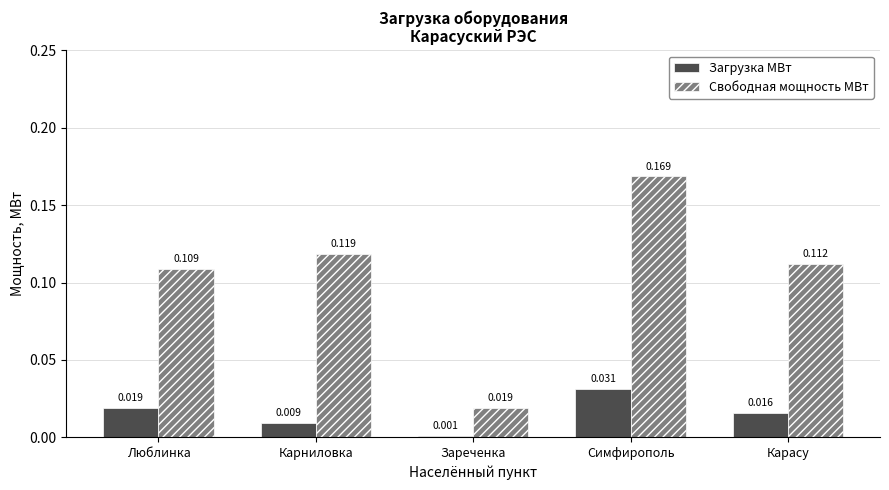

What are all the series names shown in the legend?

Загрузка МВт, Свободная мощность МВт